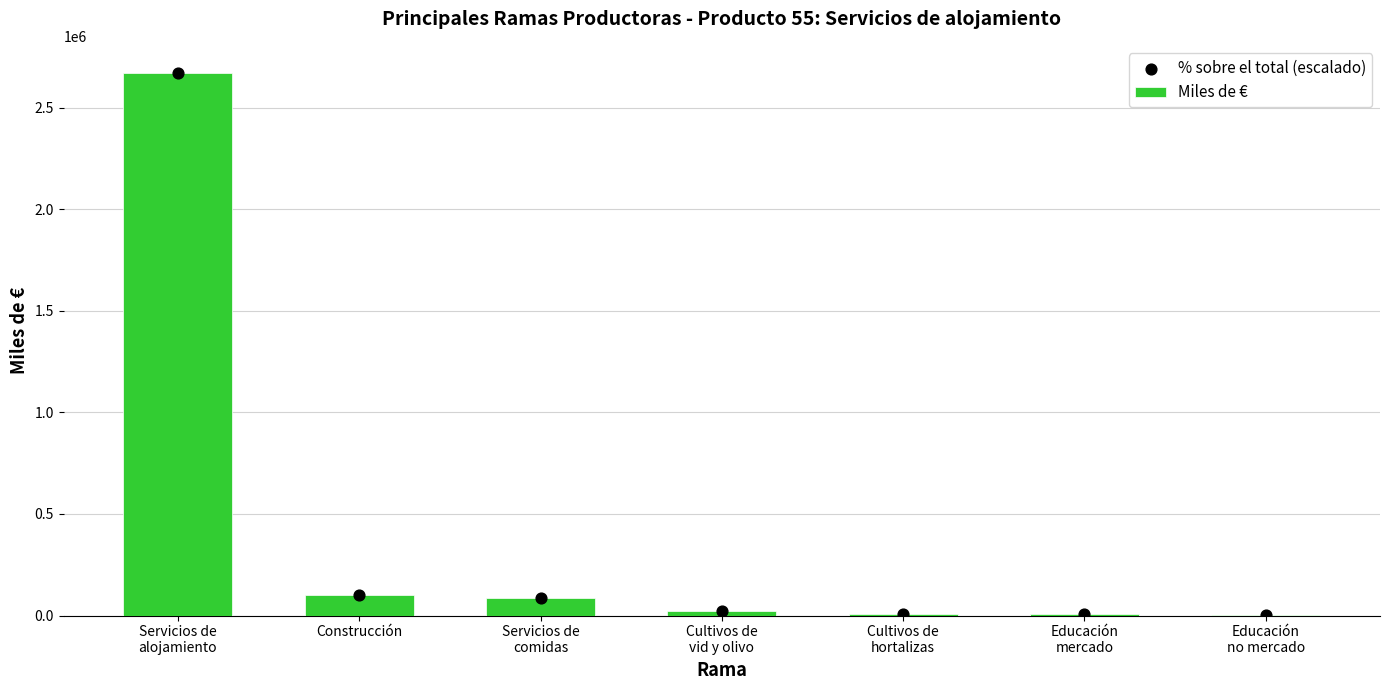

Which series has the widest spread of Y values?

Miles de €